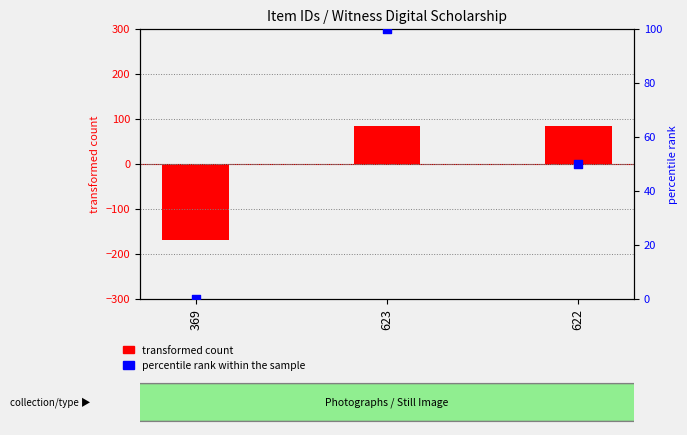

Which series has the largest Y range (max minus min)?

transformed count